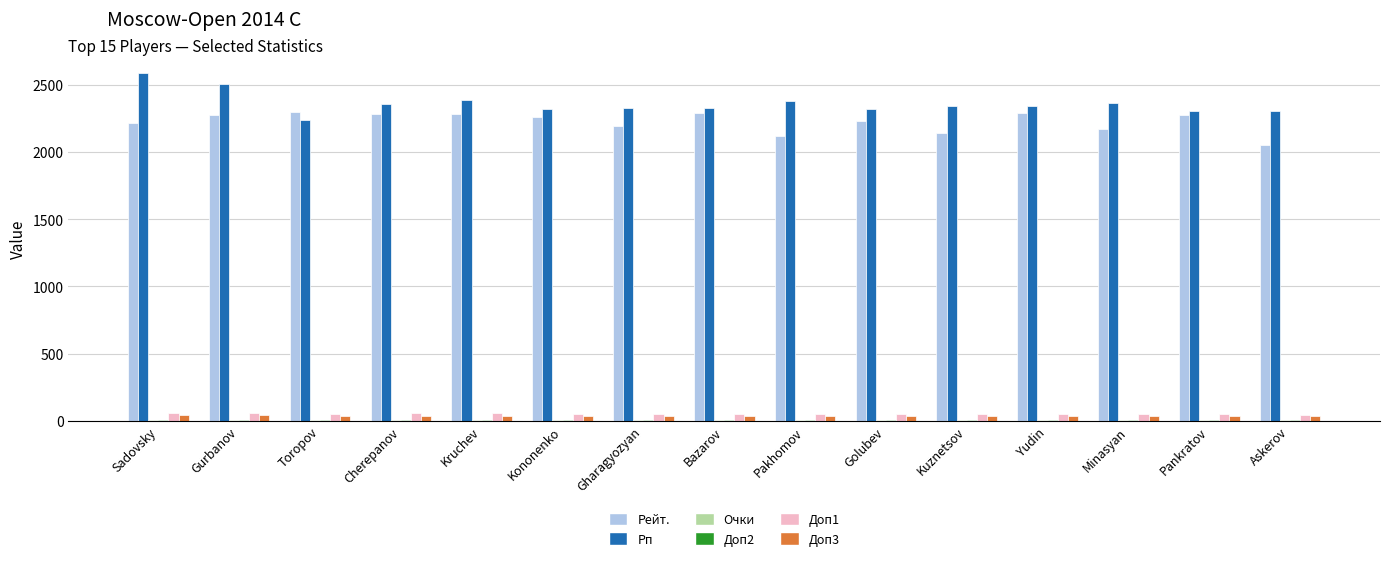

What is the sum of all Доп3 values?

562.0